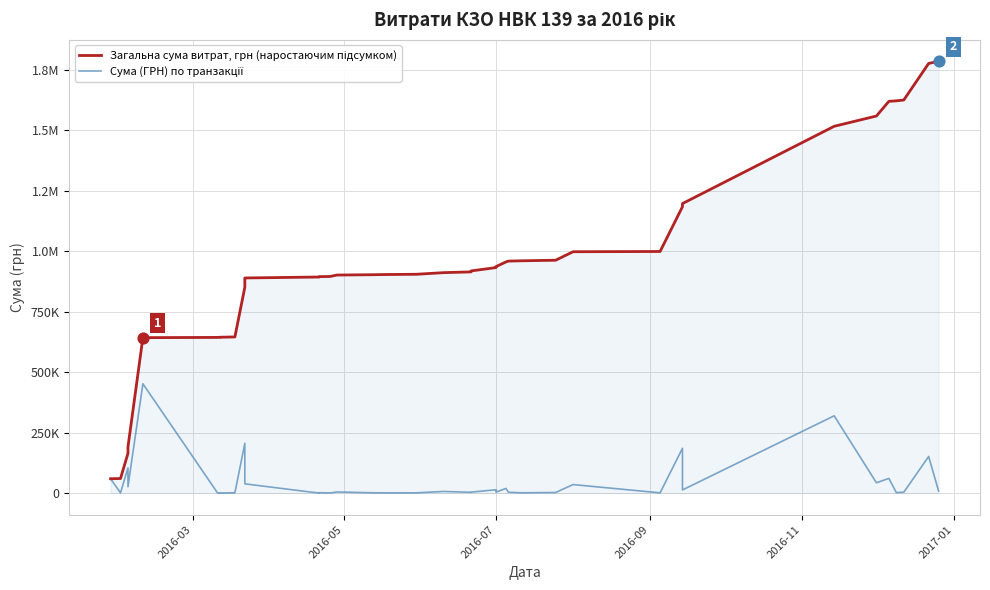

Which series has the widest spread of Y values?

Загальна сума витрат, грн (наростаючим підсумком)